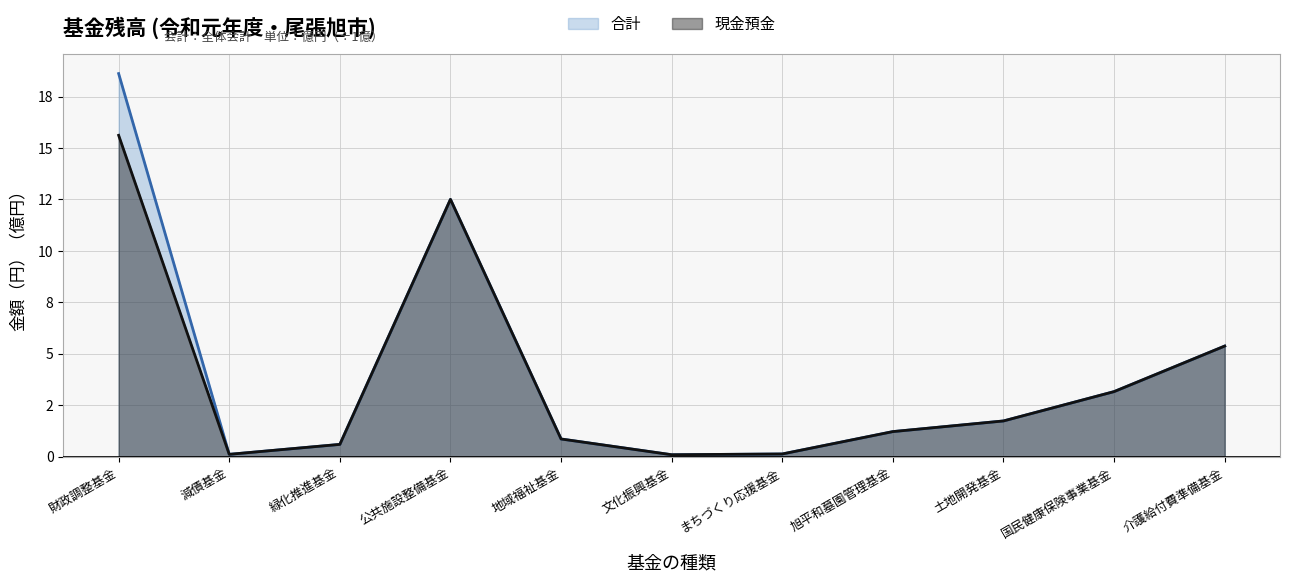

List the series in order of their overall mean, highest first.

合計, 現金預金